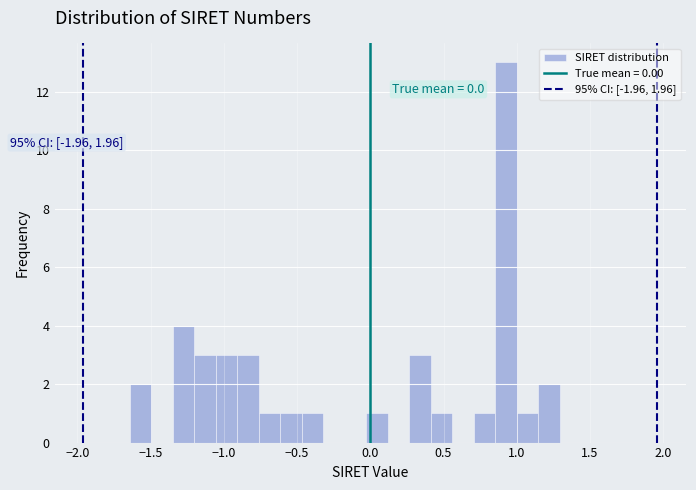

Around what value on the x-axis is the tallest bar? Give the approximate position of its centre, as read against the axis.

0.95